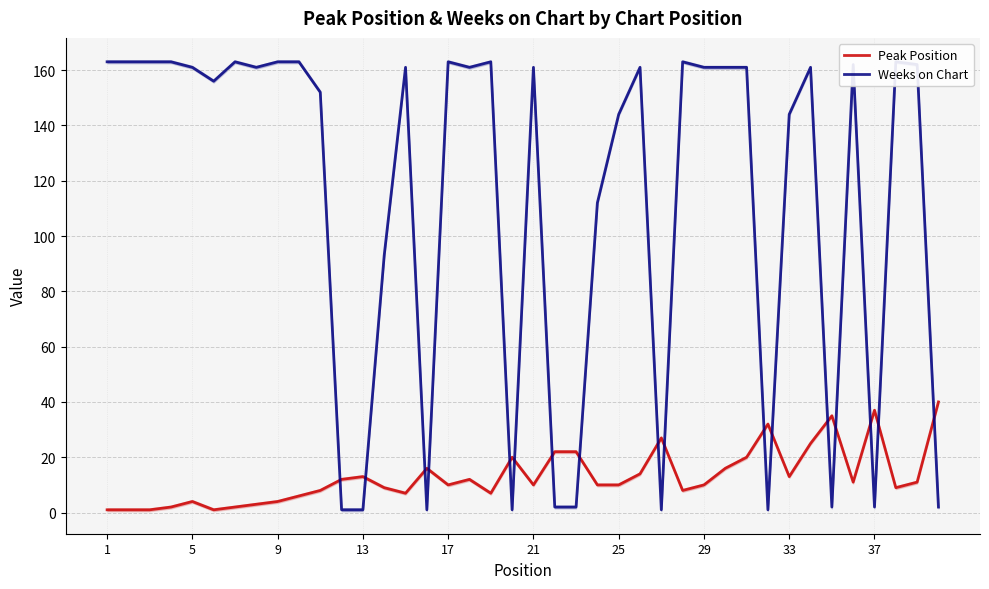

The value of Peak Position at 13 is 13. True or false?

True